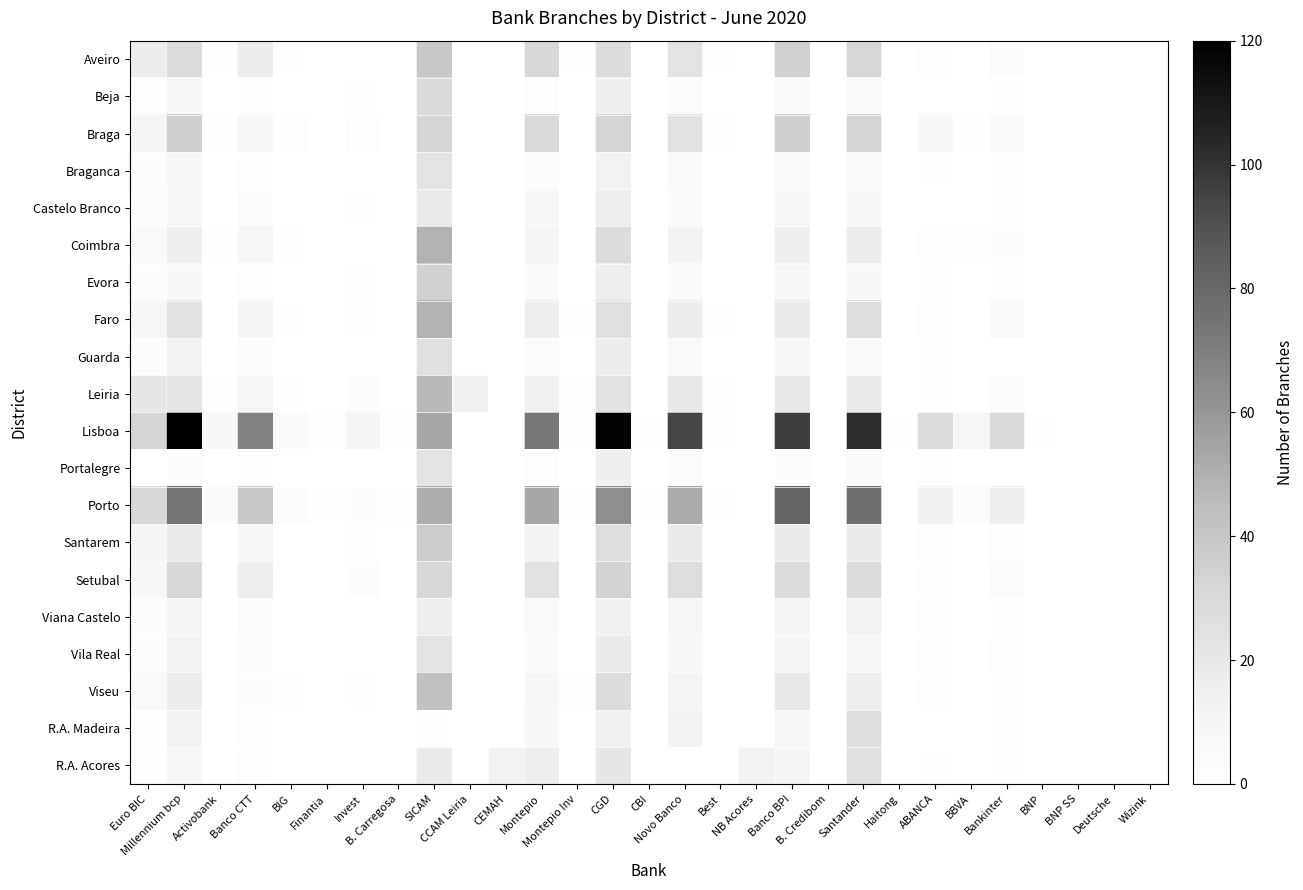

Reading left to right, what are all the values shown in this chart?

Aveiro: Euro BIC=17	Millennium bcp=28	Activobank=1	Banco CTT=17	BIG=1	Finantia=0	Invest=0	B. Carregosa=0	SICAM=39	CCAM Leiria=0	CEMAH=0	Montepio=30	Montepio Inv=1	CGD=28	CBI=0	Novo Banco=23	Best=1	NB Acores=0	Banco BPI=34	B. Credibom=0	Santander=31	Haitong=0	ABANCA=2	BBVA=0	Bankinter=4	BNP=0	BNP SS=0	Deutsche=0	Wizink=0
Beja: Euro BIC=1	Millennium bcp=8	Activobank=0	Banco CTT=1	BIG=0	Finantia=0	Invest=1	B. Carregosa=0	SICAM=29	CCAM Leiria=0	CEMAH=0	Montepio=2	Montepio Inv=0	CGD=15	CBI=0	Novo Banco=4	Best=0	NB Acores=0	Banco BPI=6	B. Credibom=0	Santander=5	Haitong=0	ABANCA=0	BBVA=0	Bankinter=1	BNP=0	BNP SS=0	Deutsche=0	Wizink=0
Braga: Euro BIC=10	Millennium bcp=36	Activobank=1	Banco CTT=9	BIG=2	Finantia=0	Invest=2	B. Carregosa=0	SICAM=32	CCAM Leiria=0	CEMAH=0	Montepio=29	Montepio Inv=0	CGD=32	CBI=0	Novo Banco=24	Best=1	NB Acores=0	Banco BPI=36	B. Credibom=0	Santander=32	Haitong=0	ABANCA=7	BBVA=1	Bankinter=5	BNP=0	BNP SS=0	Deutsche=0	Wizink=0
Braganca: Euro BIC=3	Millennium bcp=8	Activobank=0	Banco CTT=2	BIG=0	Finantia=0	Invest=0	B. Carregosa=0	SICAM=23	CCAM Leiria=0	CEMAH=0	Montepio=4	Montepio Inv=0	CGD=13	CBI=0	Novo Banco=6	Best=0	NB Acores=0	Banco BPI=6	B. Credibom=0	Santander=5	Haitong=0	ABANCA=1	BBVA=0	Bankinter=1	BNP=0	BNP SS=0	Deutsche=0	Wizink=0
Castelo Branco: Euro BIC=4	Millennium bcp=8	Activobank=0	Banco CTT=4	BIG=0	Finantia=0	Invest=1	B. Carregosa=0	SICAM=19	CCAM Leiria=0	CEMAH=0	Montepio=8	Montepio Inv=0	CGD=16	CBI=0	Novo Banco=5	Best=0	NB Acores=0	Banco BPI=8	B. Credibom=0	Santander=8	Haitong=0	ABANCA=0	BBVA=0	Bankinter=1	BNP=0	BNP SS=0	Deutsche=0	Wizink=0
Coimbra: Euro BIC=6	Millennium bcp=15	Activobank=1	Banco CTT=9	BIG=1	Finantia=0	Invest=0	B. Carregosa=0	SICAM=49	CCAM Leiria=0	CEMAH=0	Montepio=10	Montepio Inv=0	CGD=28	CBI=0	Novo Banco=12	Best=0	NB Acores=0	Banco BPI=15	B. Credibom=0	Santander=17	Haitong=0	ABANCA=2	BBVA=1	Bankinter=3	BNP=0	BNP SS=0	Deutsche=0	Wizink=0
Evora: Euro BIC=3	Millennium bcp=7	Activobank=0	Banco CTT=2	BIG=0	Finantia=0	Invest=1	B. Carregosa=0	SICAM=34	CCAM Leiria=0	CEMAH=0	Montepio=5	Montepio Inv=0	CGD=16	CBI=0	Novo Banco=5	Best=0	NB Acores=0	Banco BPI=8	B. Credibom=0	Santander=7	Haitong=0	ABANCA=1	BBVA=0	Bankinter=1	BNP=0	BNP SS=0	Deutsche=0	Wizink=0
Faro: Euro BIC=9	Millennium bcp=24	Activobank=0	Banco CTT=10	BIG=1	Finantia=0	Invest=1	B. Carregosa=0	SICAM=49	CCAM Leiria=0	CEMAH=0	Montepio=16	Montepio Inv=1	CGD=26	CBI=0	Novo Banco=17	Best=1	NB Acores=0	Banco BPI=19	B. Credibom=0	Santander=27	Haitong=0	ABANCA=2	BBVA=0	Bankinter=6	BNP=0	BNP SS=0	Deutsche=0	Wizink=0
Guarda: Euro BIC=3	Millennium bcp=13	Activobank=0	Banco CTT=3	BIG=0	Finantia=0	Invest=0	B. Carregosa=0	SICAM=26	CCAM Leiria=0	CEMAH=0	Montepio=4	Montepio Inv=0	CGD=17	CBI=0	Novo Banco=6	Best=0	NB Acores=0	Banco BPI=8	B. Credibom=0	Santander=5	Haitong=0	ABANCA=1	BBVA=0	Bankinter=0	BNP=0	BNP SS=0	Deutsche=0	Wizink=0
Leiria: Euro BIC=21	Millennium bcp=22	Activobank=1	Banco CTT=9	BIG=1	Finantia=0	Invest=3	B. Carregosa=0	SICAM=46	CCAM Leiria=14	CEMAH=0	Montepio=14	Montepio Inv=1	CGD=24	CBI=0	Novo Banco=20	Best=1	NB Acores=0	Banco BPI=20	B. Credibom=0	Santander=18	Haitong=0	ABANCA=1	BBVA=0	Bankinter=3	BNP=0	BNP SS=0	Deutsche=0	Wizink=0
Lisboa: Euro BIC=32	Millennium bcp=120	Activobank=7	Banco CTT=68	BIG=5	Finantia=2	Invest=10	B. Carregosa=2	SICAM=53	CCAM Leiria=0	CEMAH=0	Montepio=73	Montepio Inv=2	CGD=119	CBI=1	Novo Banco=94	Best=1	NB Acores=0	Banco BPI=97	B. Credibom=0	Santander=102	Haitong=1	ABANCA=28	BBVA=9	Bankinter=29	BNP=1	BNP SS=0	Deutsche=0	Wizink=0
Portalegre: Euro BIC=0	Millennium bcp=3	Activobank=0	Banco CTT=1	BIG=0	Finantia=0	Invest=0	B. Carregosa=0	SICAM=23	CCAM Leiria=0	CEMAH=0	Montepio=2	Montepio Inv=0	CGD=15	CBI=0	Novo Banco=4	Best=0	NB Acores=0	Banco BPI=3	B. Credibom=0	Santander=5	Haitong=0	ABANCA=1	BBVA=0	Bankinter=0	BNP=0	BNP SS=0	Deutsche=0	Wizink=0
Porto: Euro BIC=30	Millennium bcp=74	Activobank=5	Banco CTT=39	BIG=3	Finantia=1	Invest=3	B. Carregosa=2	SICAM=51	CCAM Leiria=0	CEMAH=0	Montepio=53	Montepio Inv=1	CGD=63	CBI=1	Novo Banco=52	Best=1	NB Acores=0	Banco BPI=81	B. Credibom=0	Santander=77	Haitong=0	ABANCA=14	BBVA=4	Bankinter=15	BNP=0	BNP SS=0	Deutsche=0	Wizink=0
Santarem: Euro BIC=10	Millennium bcp=19	Activobank=0	Banco CTT=8	BIG=0	Finantia=0	Invest=1	B. Carregosa=0	SICAM=37	CCAM Leiria=0	CEMAH=0	Montepio=12	Montepio Inv=0	CGD=27	CBI=0	Novo Banco=18	Best=0	NB Acores=0	Banco BPI=18	B. Credibom=0	Santander=19	Haitong=0	ABANCA=2	BBVA=0	Bankinter=2	BNP=0	BNP SS=0	Deutsche=0	Wizink=0
Setubal: Euro BIC=7	Millennium bcp=30	Activobank=0	Banco CTT=16	BIG=0	Finantia=0	Invest=3	B. Carregosa=0	SICAM=31	CCAM Leiria=0	CEMAH=0	Montepio=24	Montepio Inv=0	CGD=33	CBI=0	Novo Banco=27	Best=0	NB Acores=0	Banco BPI=28	B. Credibom=0	Santander=28	Haitong=0	ABANCA=2	BBVA=0	Bankinter=4	BNP=0	BNP SS=0	Deutsche=0	Wizink=0
Viana Castelo: Euro BIC=3	Millennium bcp=10	Activobank=0	Banco CTT=4	BIG=0	Finantia=0	Invest=0	B. Carregosa=0	SICAM=16	CCAM Leiria=0	CEMAH=0	Montepio=6	Montepio Inv=0	CGD=14	CBI=0	Novo Banco=9	Best=0	NB Acores=0	Banco BPI=11	B. Credibom=0	Santander=13	Haitong=0	ABANCA=2	BBVA=0	Bankinter=1	BNP=0	BNP SS=0	Deutsche=0	Wizink=0
Vila Real: Euro BIC=3	Millennium bcp=13	Activobank=0	Banco CTT=3	BIG=0	Finantia=0	Invest=0	B. Carregosa=0	SICAM=23	CCAM Leiria=0	CEMAH=0	Montepio=5	Montepio Inv=0	CGD=18	CBI=0	Novo Banco=7	Best=0	NB Acores=0	Banco BPI=10	B. Credibom=0	Santander=9	Haitong=0	ABANCA=2	BBVA=0	Bankinter=2	BNP=0	BNP SS=0	Deutsche=0	Wizink=0
Viseu: Euro BIC=6	Millennium bcp=17	Activobank=0	Banco CTT=3	BIG=1	Finantia=0	Invest=1	B. Carregosa=0	SICAM=42	CCAM Leiria=0	CEMAH=0	Montepio=8	Montepio Inv=1	CGD=28	CBI=0	Novo Banco=11	Best=0	NB Acores=0	Banco BPI=20	B. Credibom=0	Santander=16	Haitong=0	ABANCA=2	BBVA=0	Bankinter=1	BNP=0	BNP SS=0	Deutsche=0	Wizink=0
R.A. Madeira: Euro BIC=1	Millennium bcp=13	Activobank=0	Banco CTT=2	BIG=0	Finantia=0	Invest=0	B. Carregosa=0	SICAM=1	CCAM Leiria=0	CEMAH=0	Montepio=7	Montepio Inv=0	CGD=14	CBI=0	Novo Banco=12	Best=0	NB Acores=0	Banco BPI=9	B. Credibom=0	Santander=27	Haitong=0	ABANCA=0	BBVA=0	Bankinter=1	BNP=0	BNP SS=0	Deutsche=0	Wizink=0
R.A. Acores: Euro BIC=1	Millennium bcp=8	Activobank=0	Banco CTT=2	BIG=0	Finantia=0	Invest=0	B. Carregosa=0	SICAM=18	CCAM Leiria=0	CEMAH=13	Montepio=16	Montepio Inv=0	CGD=21	CBI=0	Novo Banco=0	Best=0	NB Acores=13	Banco BPI=10	B. Credibom=0	Santander=25	Haitong=0	ABANCA=1	BBVA=0	Bankinter=1	BNP=0	BNP SS=0	Deutsche=0	Wizink=0